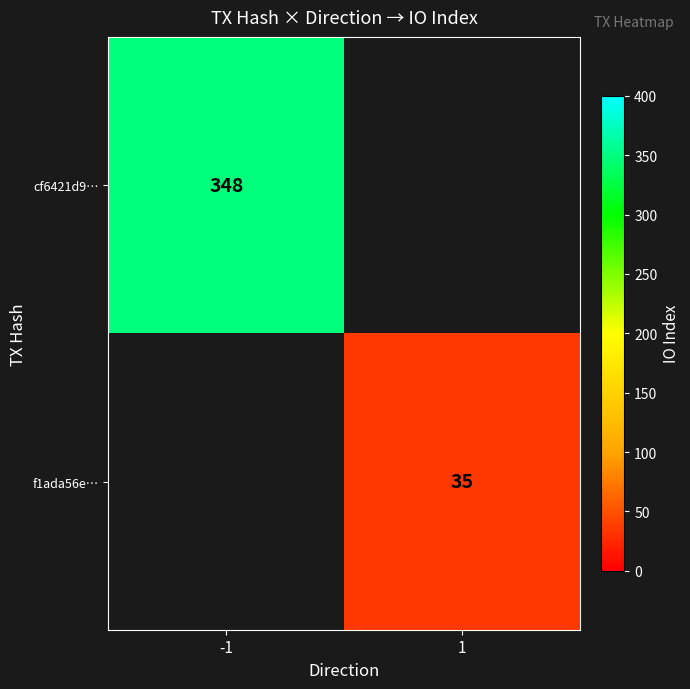

At which category does the chart reach its minimum across all series?

1